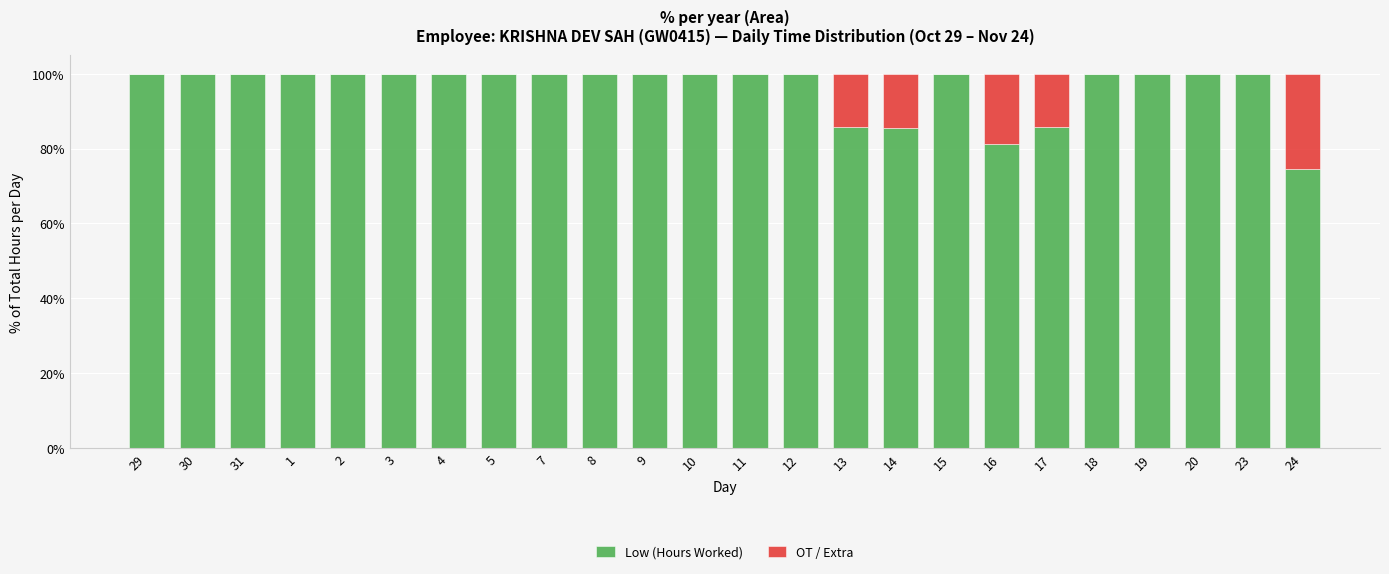

What is the total value across all series at 20?

100.0